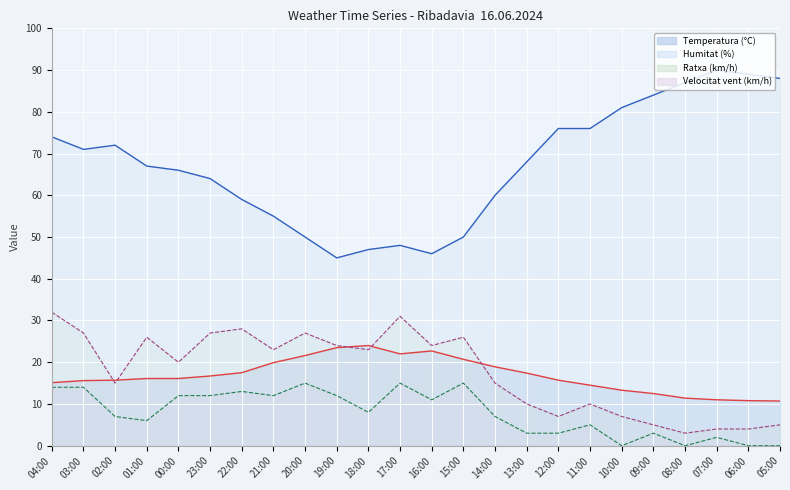

At which label is Ratxa (km/h) closest to 17?

02:00